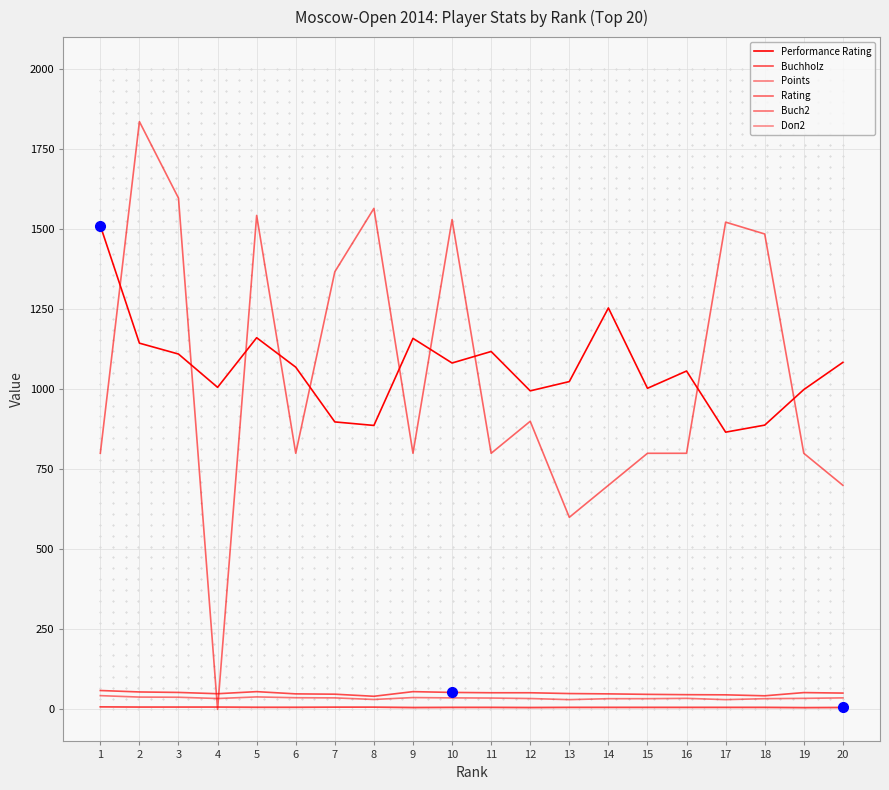

Which series has the largest range (max minus min)?

Rating